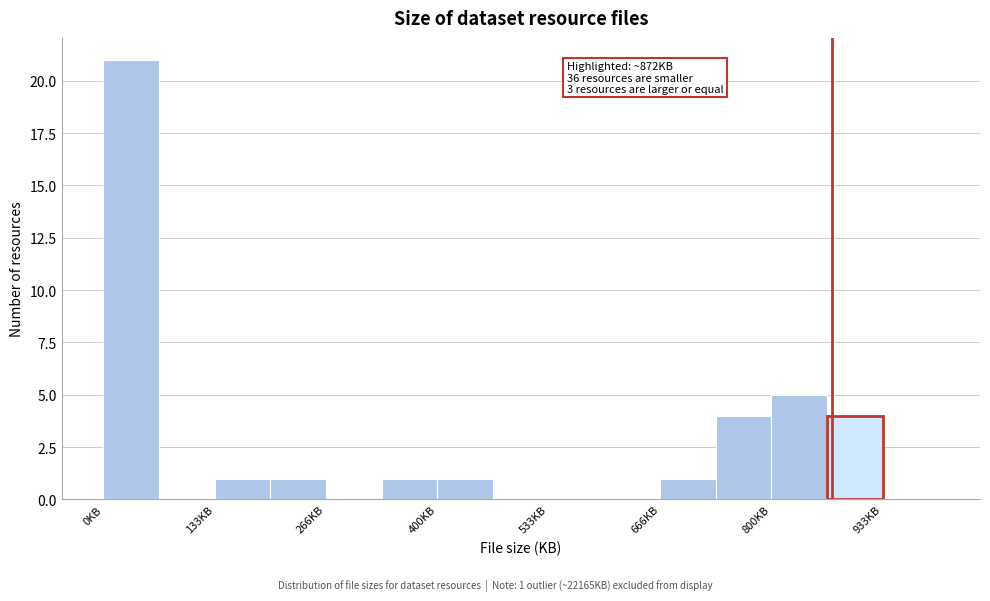

Read against the x-axis, roughly where is the centre of the tallest bar?

40